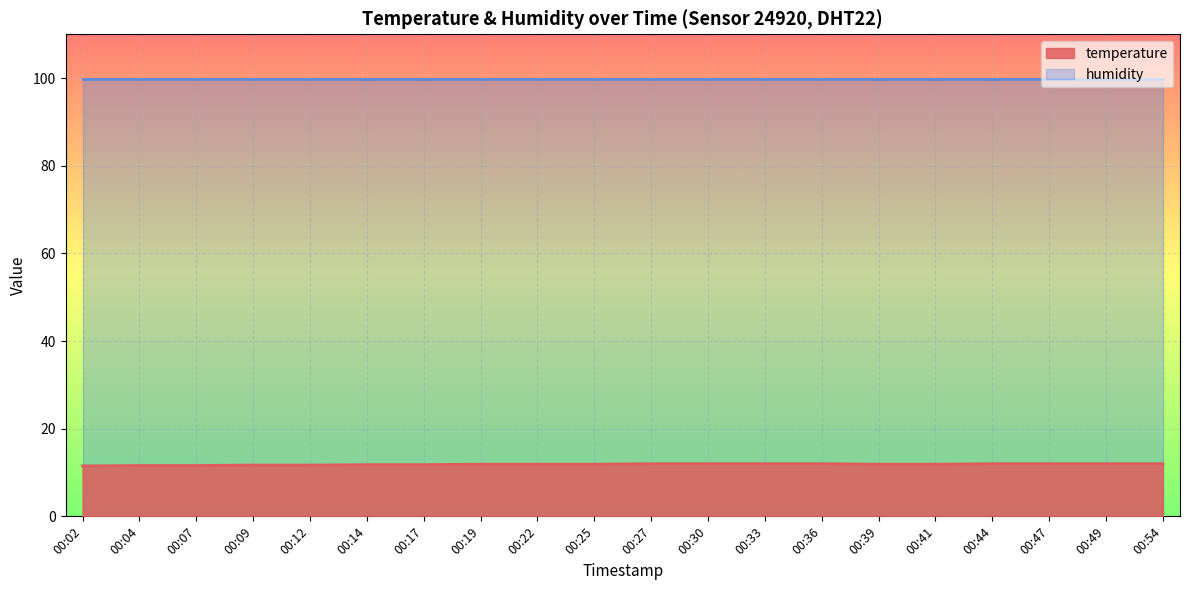

What is the difference between the maximum and minimum values?

0.5